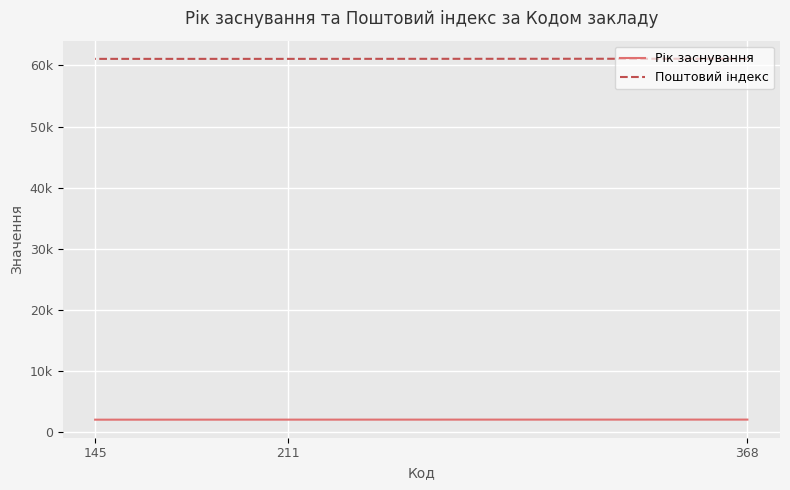

Between 368 and 211, which is larger?

368